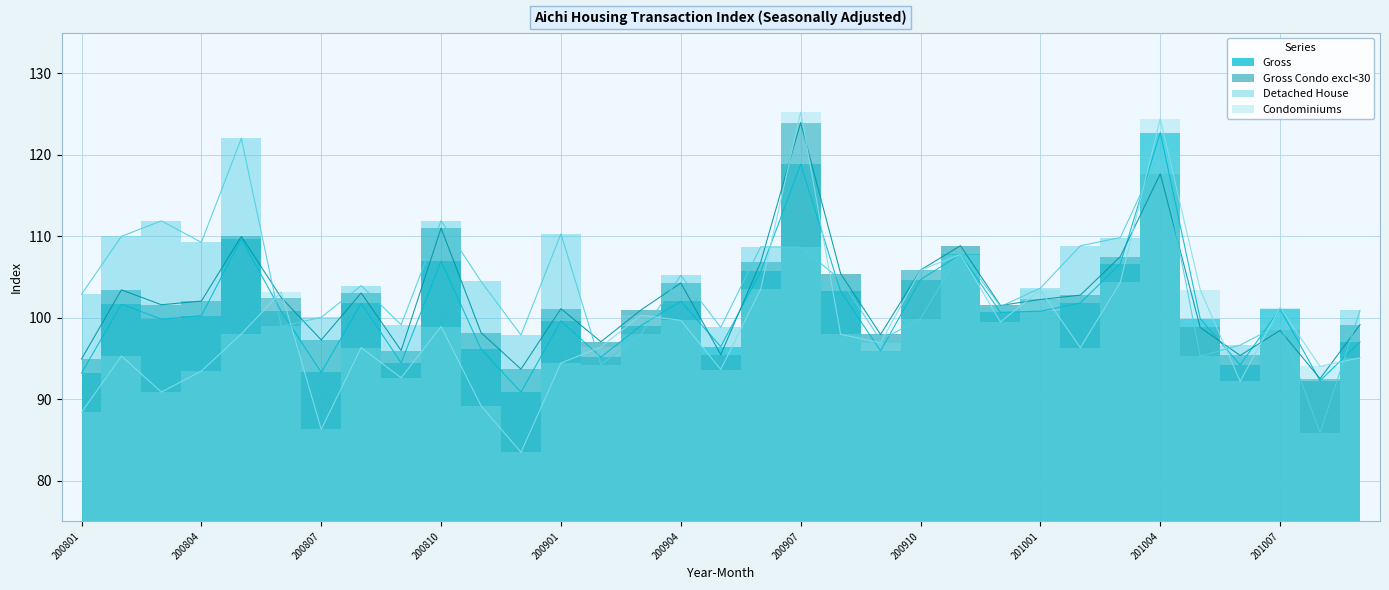

At which category does Gross Condo excl<30 reach its first local valley?

200803